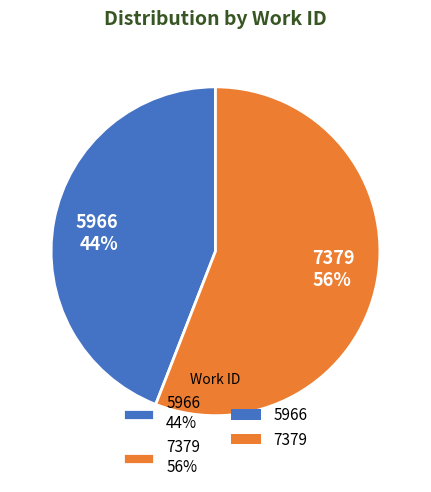

Which category has the biggest portion of the pie?

7379